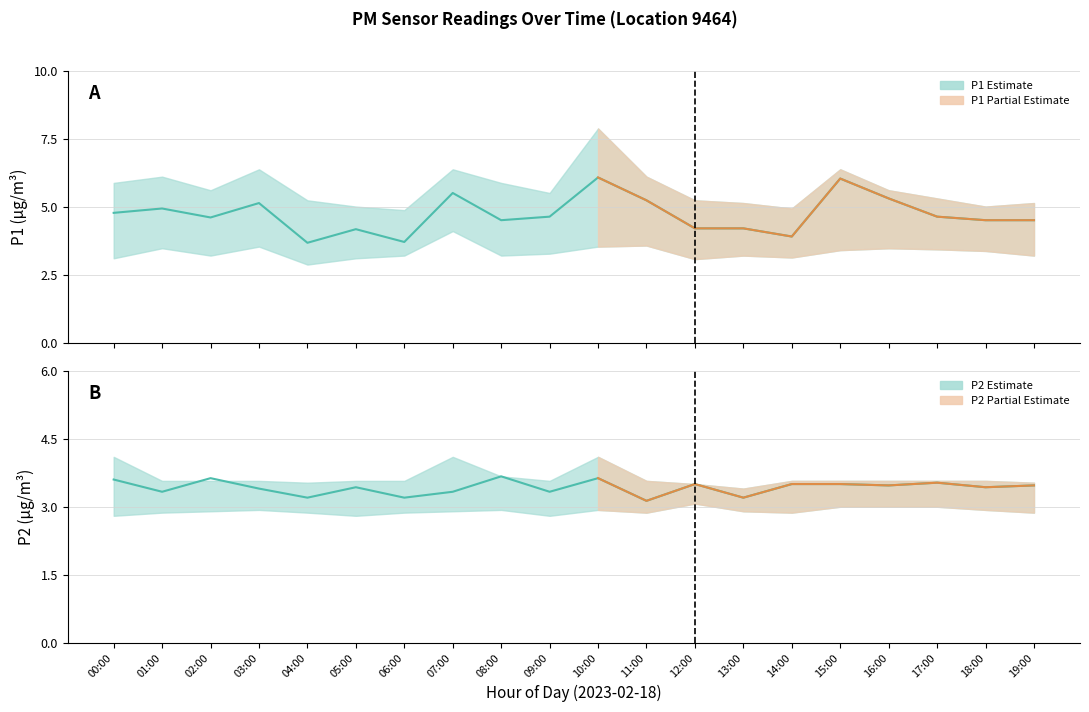

Reading left to right, what are all the values shown in this chart?

P1: 00:00=4.8	01:00=4.9	02:00=4.6	03:00=5.1	04:00=3.7	05:00=4.2	06:00=3.7	07:00=5.5	08:00=4.5	09:00=4.6	10:00=6.1	11:00=5.2	12:00=4.2	13:00=4.2	14:00=3.9	15:00=6.0	16:00=5.3	17:00=4.6	18:00=4.5	19:00=4.5
P1_upper: 00:00=5.9	01:00=6.1	02:00=5.6	03:00=6.4	04:00=5.2	05:00=5.0	06:00=4.9	07:00=6.4	08:00=5.9	09:00=5.5	10:00=7.9	11:00=6.1	12:00=5.2	13:00=5.1	14:00=4.9	15:00=6.4	16:00=5.6	17:00=5.3	18:00=5.0	19:00=5.1
P1_lower: 00:00=3.1	01:00=3.5	02:00=3.2	03:00=3.5	04:00=2.9	05:00=3.1	06:00=3.2	07:00=4.1	08:00=3.2	09:00=3.3	10:00=3.5	11:00=3.6	12:00=3.1	13:00=3.2	14:00=3.1	15:00=3.4	16:00=3.5	17:00=3.4	18:00=3.4	19:00=3.2
P2: 00:00=3.6	01:00=3.3	02:00=3.6	03:00=3.4	04:00=3.2	05:00=3.4	06:00=3.2	07:00=3.3	08:00=3.7	09:00=3.3	10:00=3.6	11:00=3.1	12:00=3.5	13:00=3.2	14:00=3.5	15:00=3.5	16:00=3.5	17:00=3.5	18:00=3.4	19:00=3.5
P2_upper: 00:00=4.1	01:00=3.6	02:00=3.6	03:00=3.6	04:00=3.5	05:00=3.6	06:00=3.6	07:00=4.1	08:00=3.7	09:00=3.6	10:00=4.1	11:00=3.6	12:00=3.5	13:00=3.4	14:00=3.6	15:00=3.6	16:00=3.6	17:00=3.6	18:00=3.6	19:00=3.5
P2_lower: 00:00=2.8	01:00=2.9	02:00=2.9	03:00=2.9	04:00=2.9	05:00=2.8	06:00=2.9	07:00=2.9	08:00=2.9	09:00=2.8	10:00=2.9	11:00=2.9	12:00=3.1	13:00=2.9	14:00=2.9	15:00=3.0	16:00=3.0	17:00=3.0	18:00=2.9	19:00=2.9